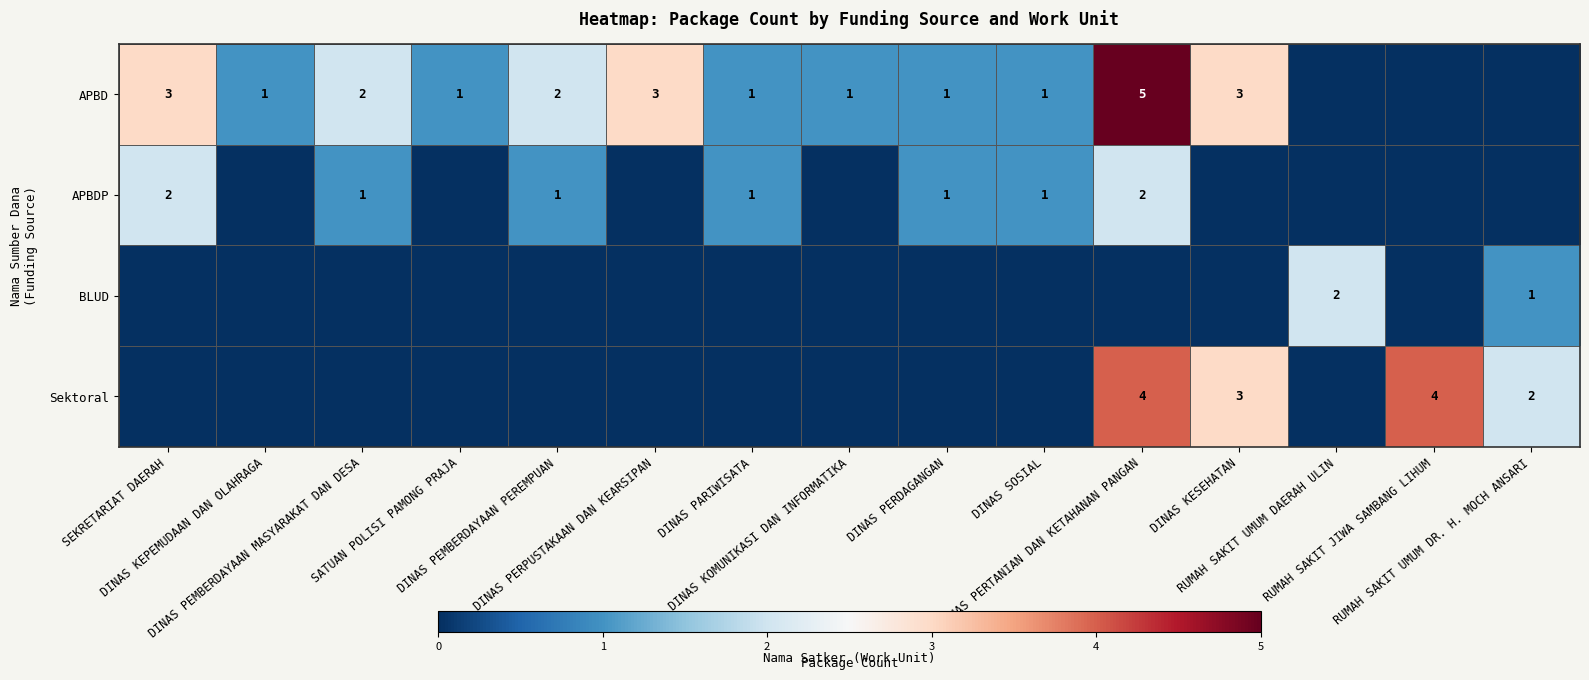

What is the total value across all series at DINAS PERDAGANGAN?

2